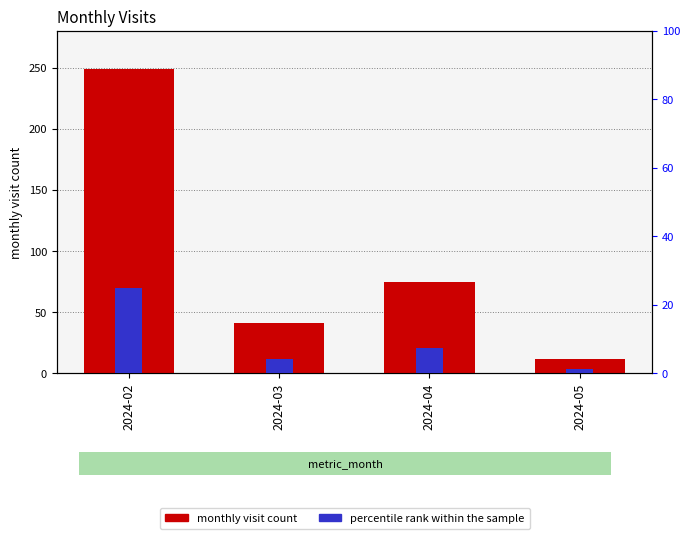

Which series has the widest spread of values?

monthly visit count